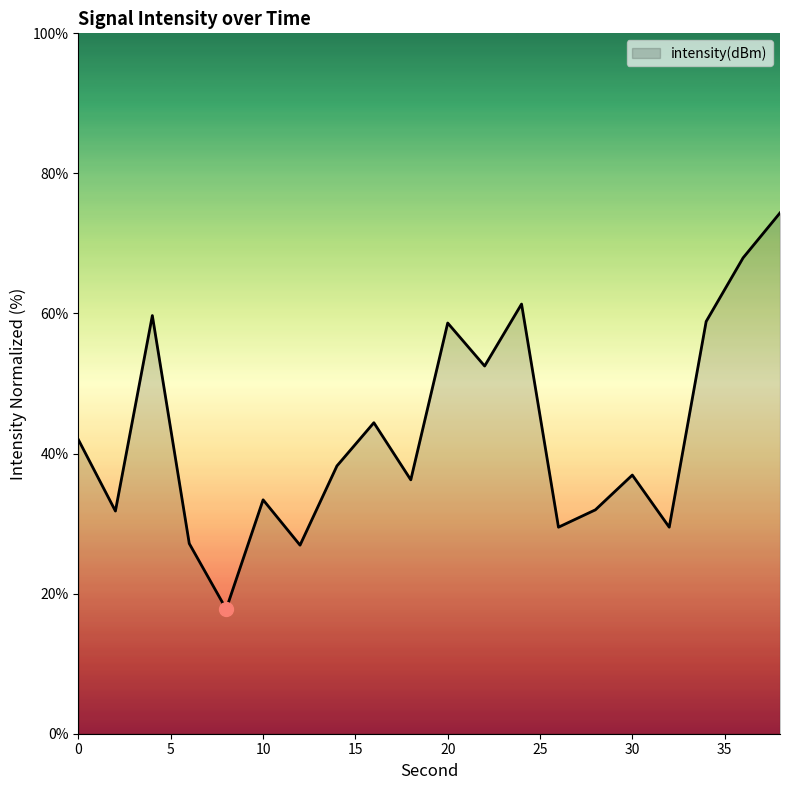

What is the minimum value shown in the chart?

17.8